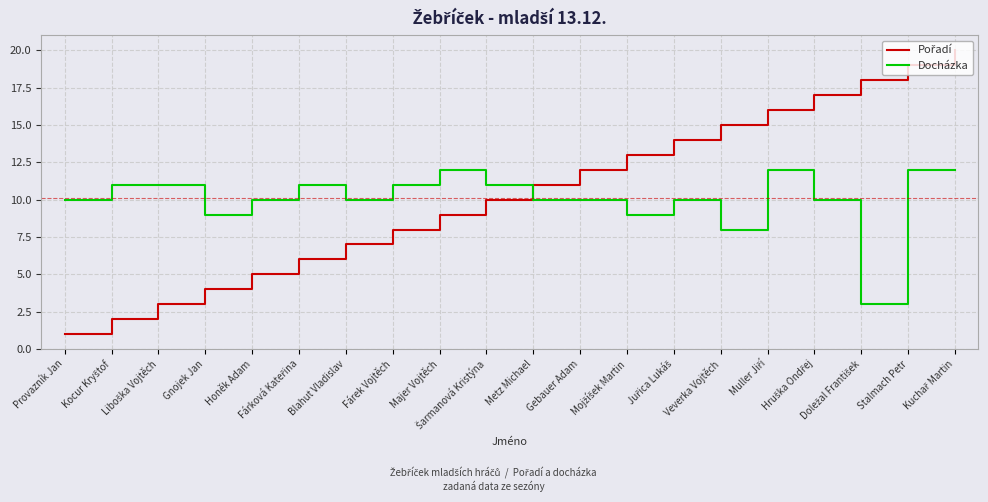

What is the maximum value shown in the chart?

20